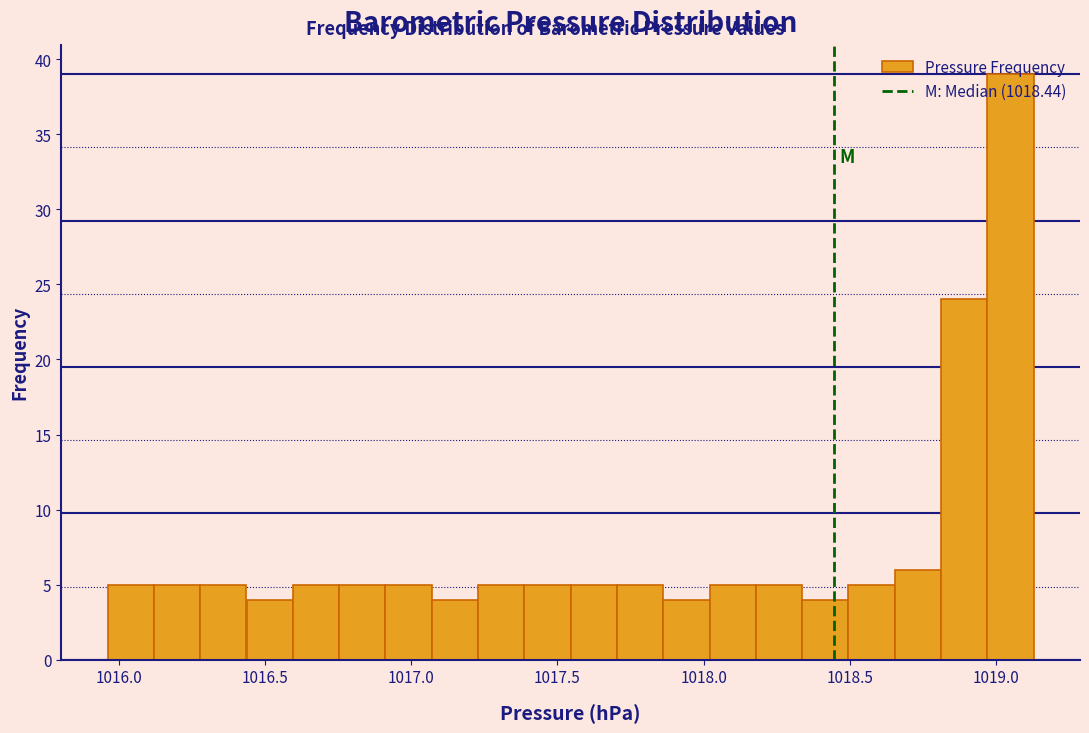

Read against the x-axis, roughly where is the centre of the tallest bar?

1019.05